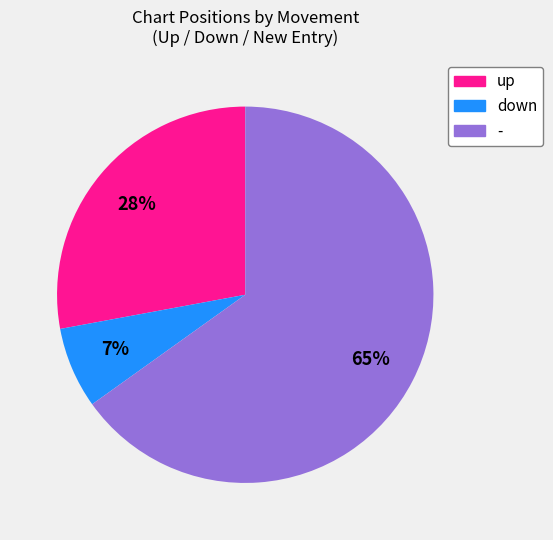

Do down and up together represent more than half of the pie?

No